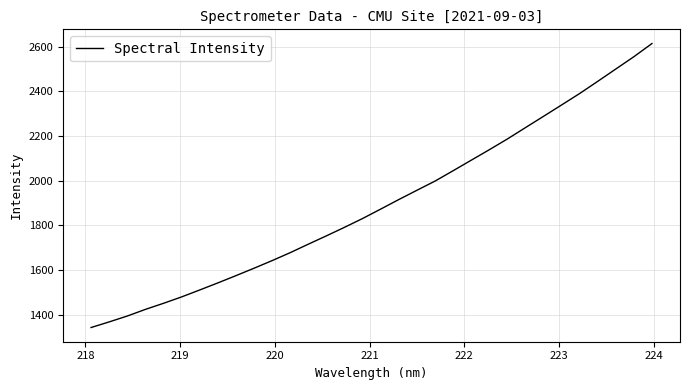

What is the greatest value displayed?

2614.8